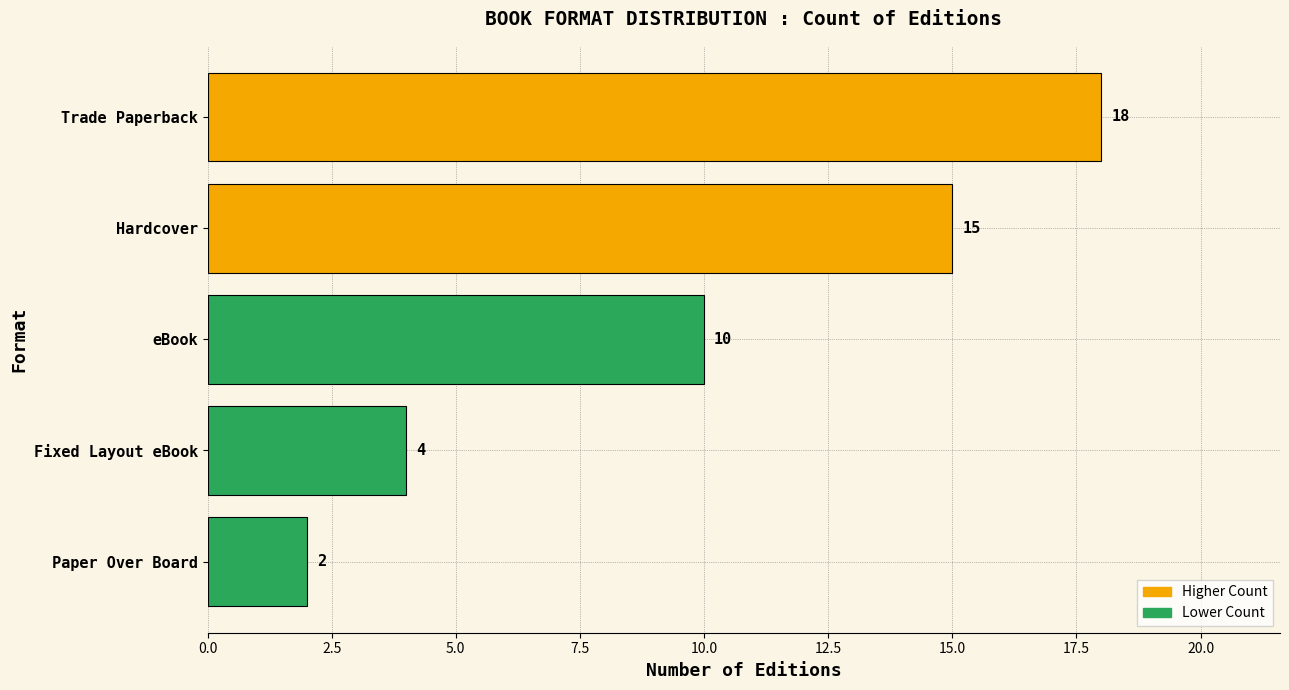

How many bars are there in total?

5